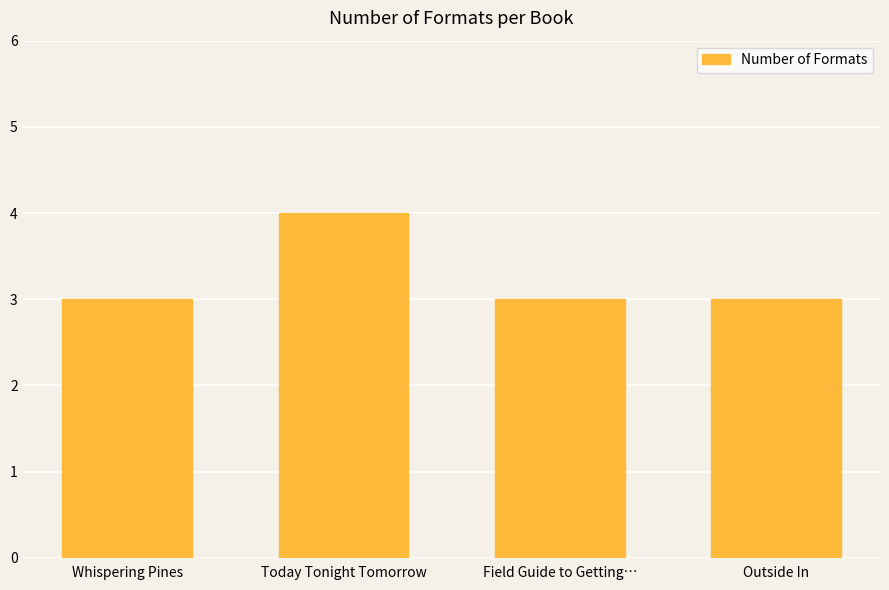

What is the average value?

3